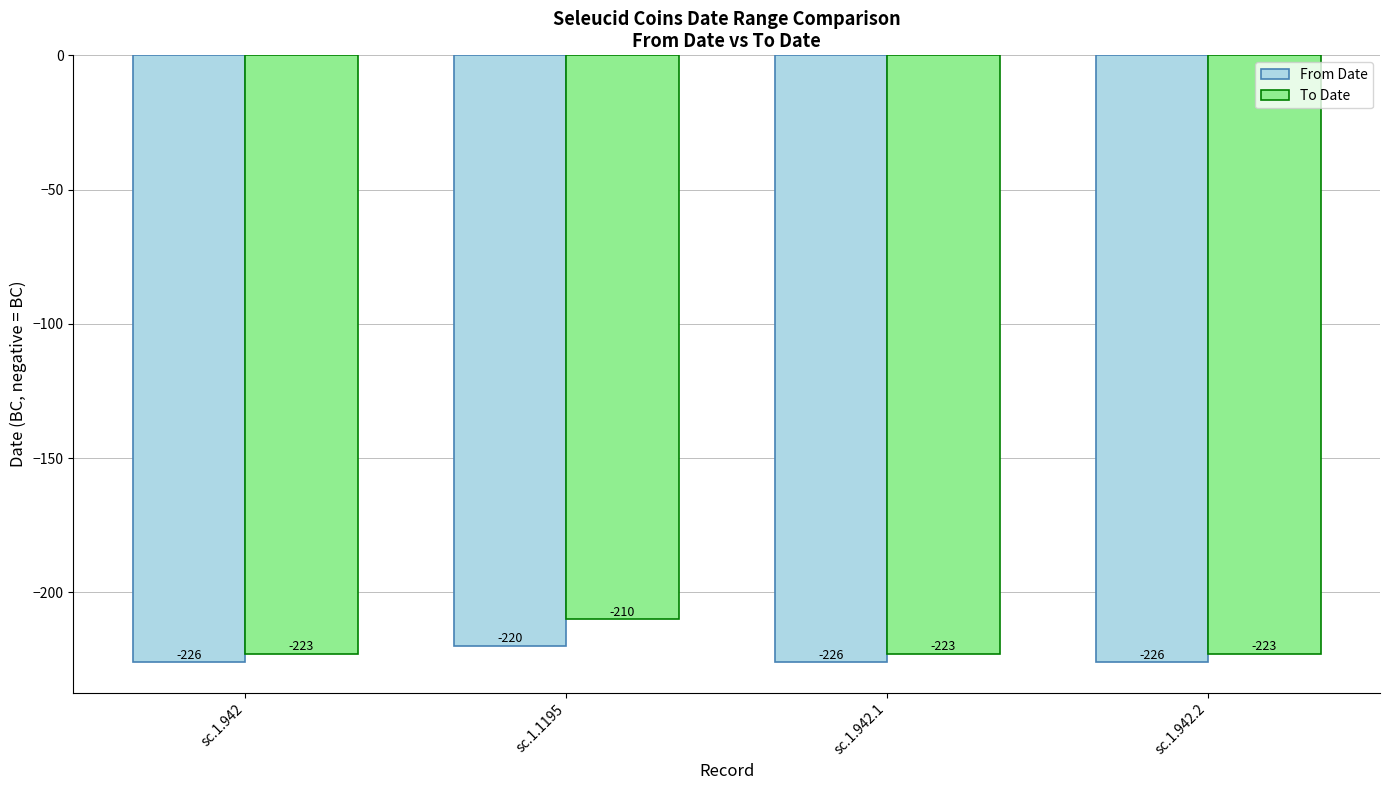

Reading left to right, what are all the values shown in this chart?

From Date: sc.1.942=-226	sc.1.1195=-220	sc.1.942.1=-226	sc.1.942.2=-226
To Date: sc.1.942=-223	sc.1.1195=-210	sc.1.942.1=-223	sc.1.942.2=-223